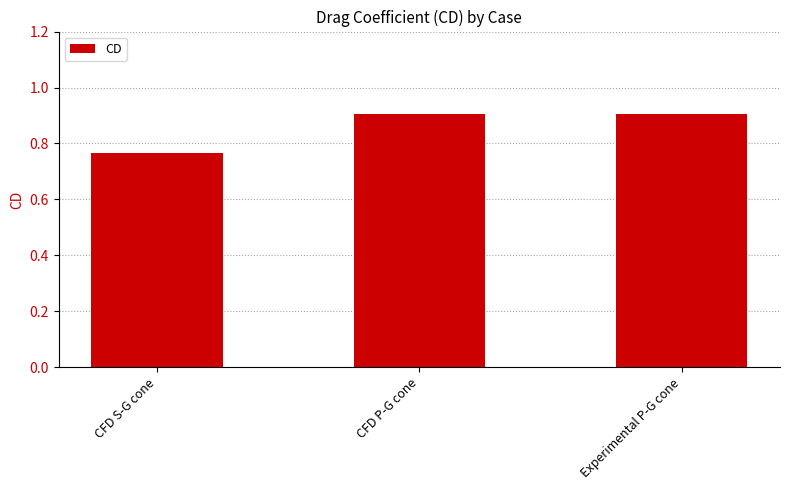

Which label corresponds to the smallest value in the chart?

CFD S-G cone